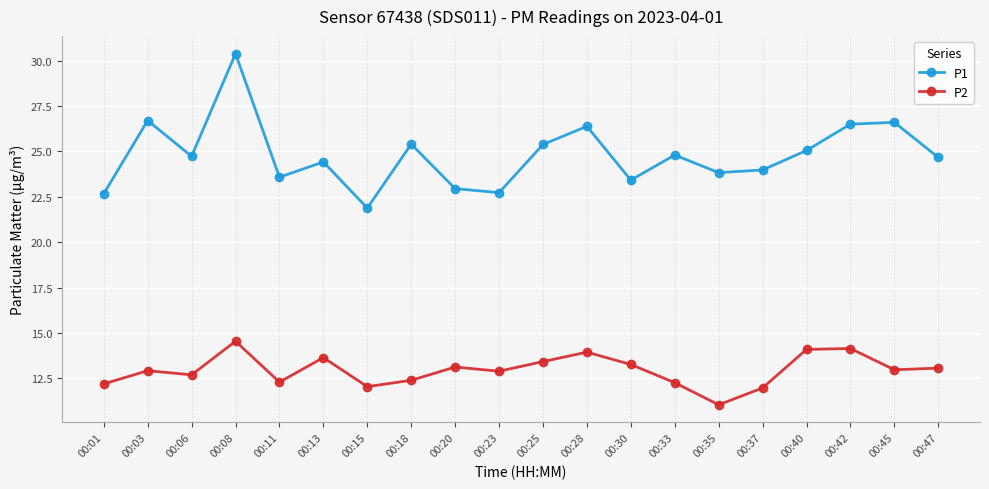

What are all the series names shown in the legend?

P1, P2